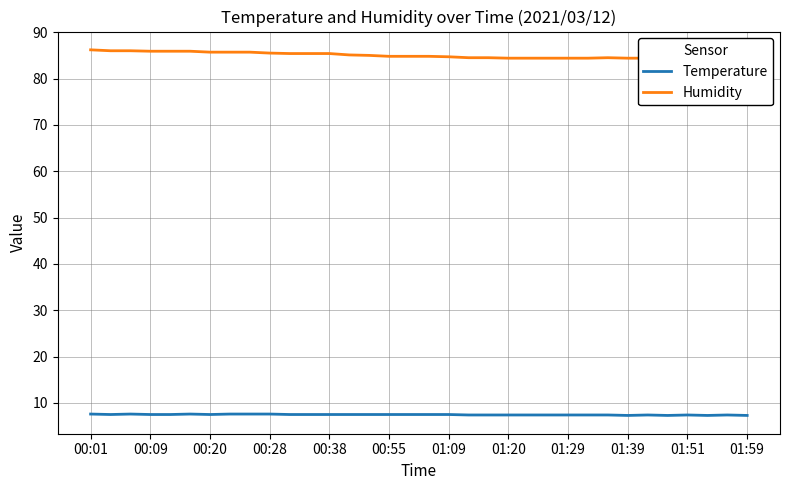

True or false: Temperature and Humidity cross at least once.

False